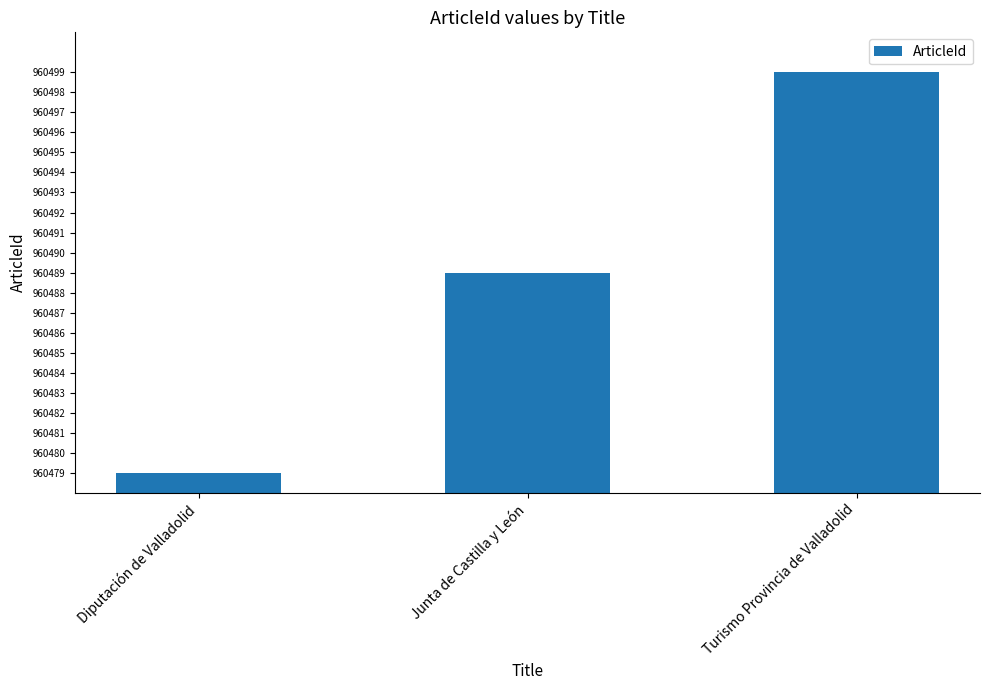

Reading left to right, list all the values displayed in this chart.

960479	960489	960499